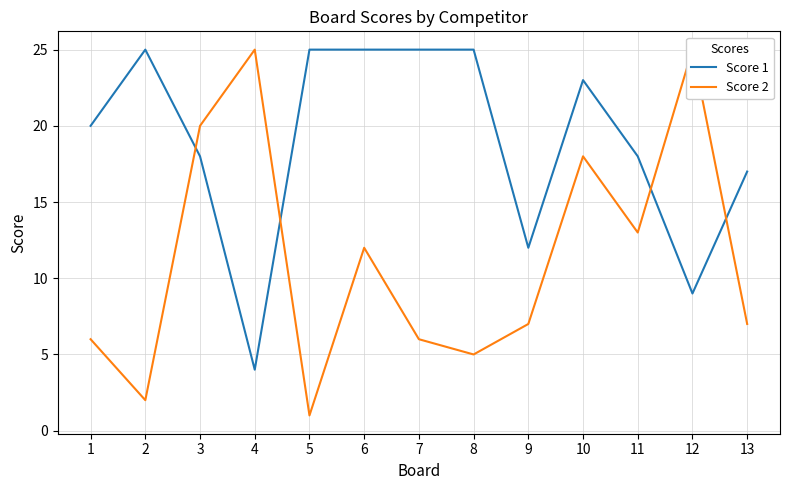

What is the value of the Score 2 point at the 13th from the left?

7